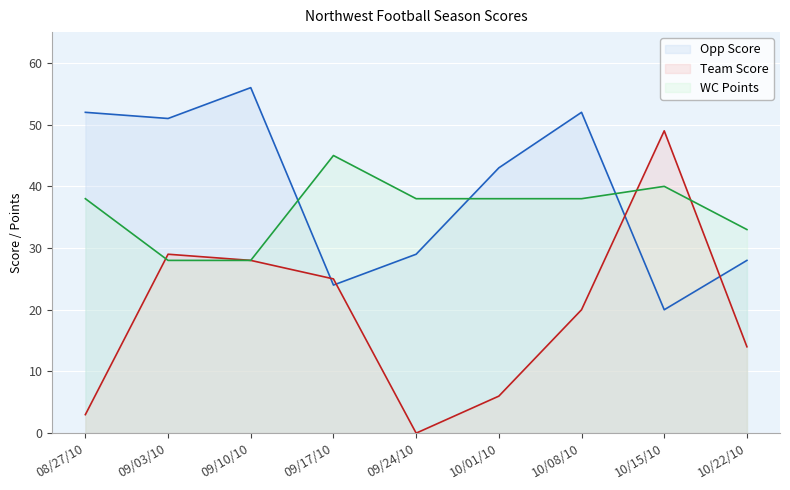

At which label is WC Points closest to 36?

08/27/10